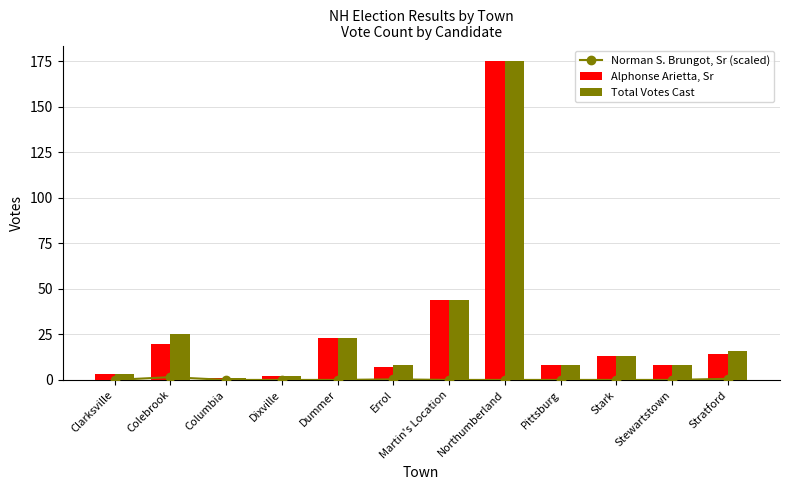

Reading left to right, extract all data points from this chart.

Norman S. Brungot, Sr (scaled): Clarksville=0.0	Colebrook=1.5	Columbia=0.0	Dixville=0.0	Dummer=0.0	Errol=0.3	Martin's Location=0.0	Northumberland=0.0	Pittsburg=0.0	Stark=0.0	Stewartstown=0.0	Stratford=0.6
Alphonse Arietta, Sr: Clarksville=3.0	Colebrook=20.0	Columbia=1.0	Dixville=2.0	Dummer=23.0	Errol=7.0	Martin's Location=44.0	Northumberland=175.0	Pittsburg=8.0	Stark=13.0	Stewartstown=8.0	Stratford=14.0
Total Votes Cast: Clarksville=3.0	Colebrook=25.0	Columbia=1.0	Dixville=2.0	Dummer=23.0	Errol=8.0	Martin's Location=44.0	Northumberland=175.0	Pittsburg=8.0	Stark=13.0	Stewartstown=8.0	Stratford=16.0